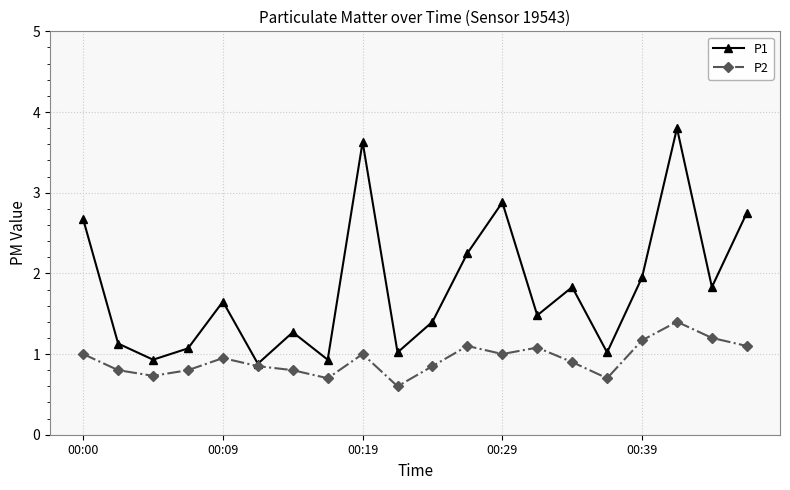

Which series has the largest range (max minus min)?

P1